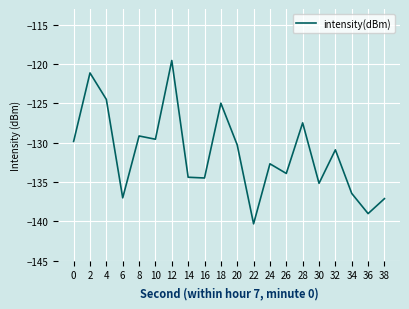

The value at 16 is -134.5. True or false?

True